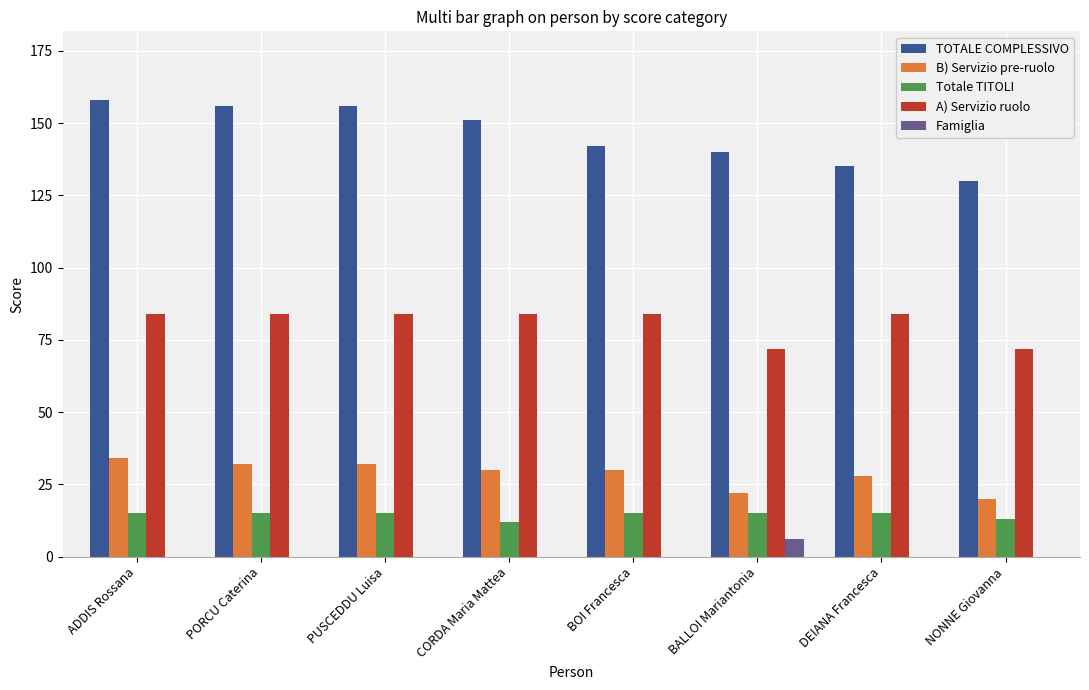

Are the bars horizontal?

No